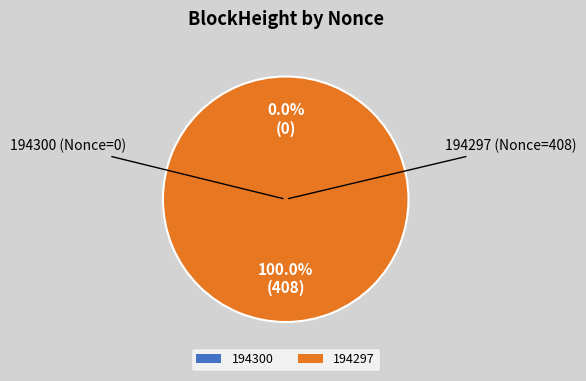

Between 194300 and 194297, which is larger?

194297